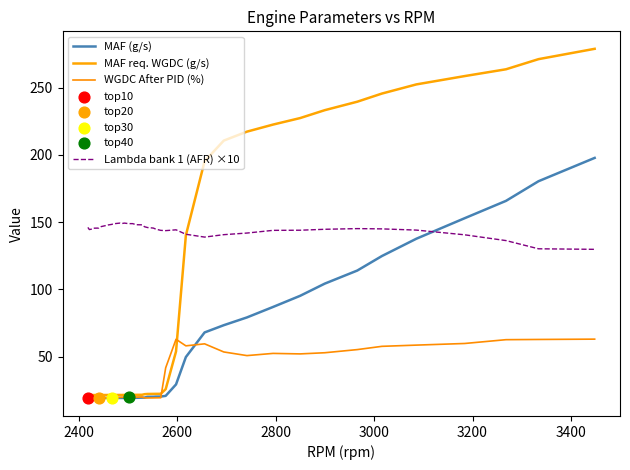

How many lines are shown in the chart?

4